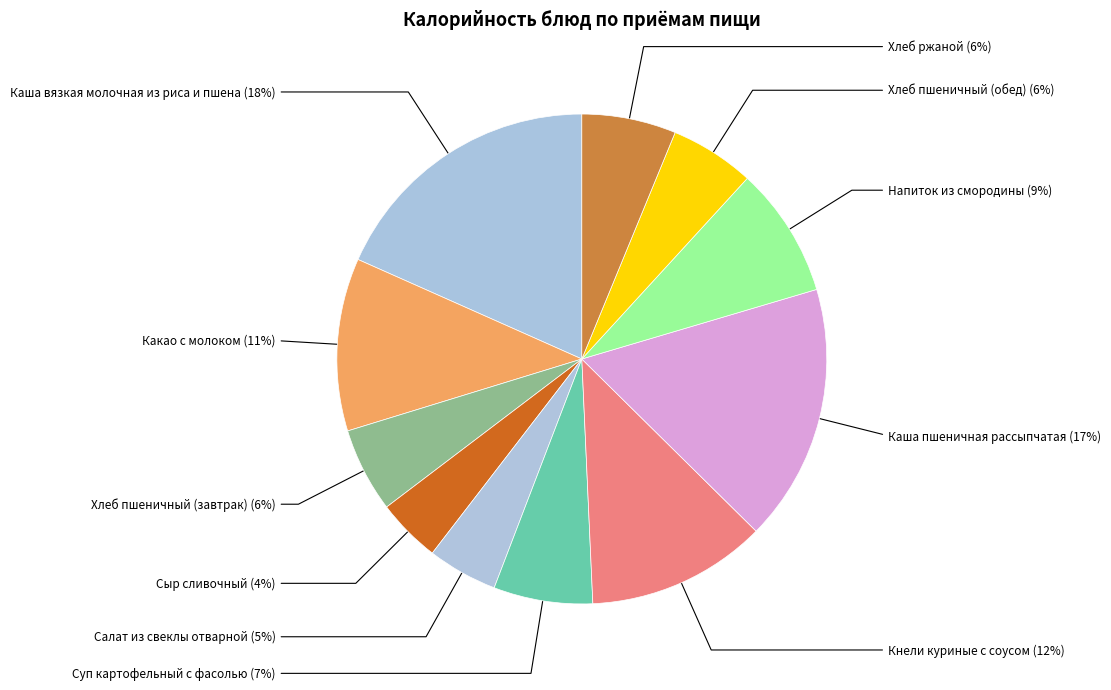

Which slice is the smallest?

Сыр сливочный